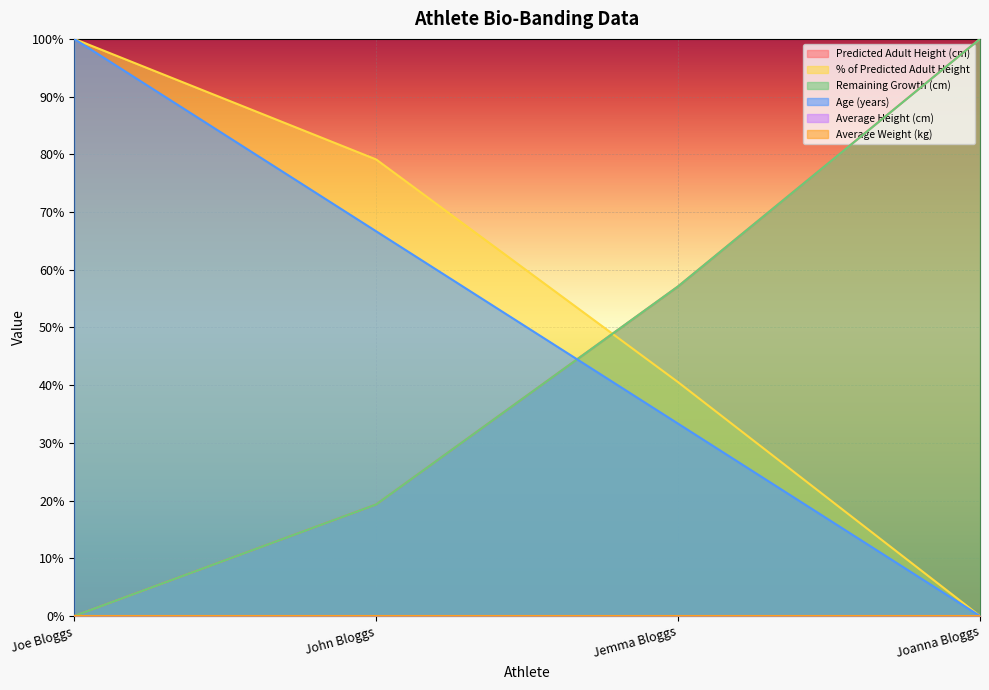

Rank the categories by Age (years) value from lowest to highest.

Joanna Bloggs, Jemma Bloggs, John Bloggs, Joe Bloggs